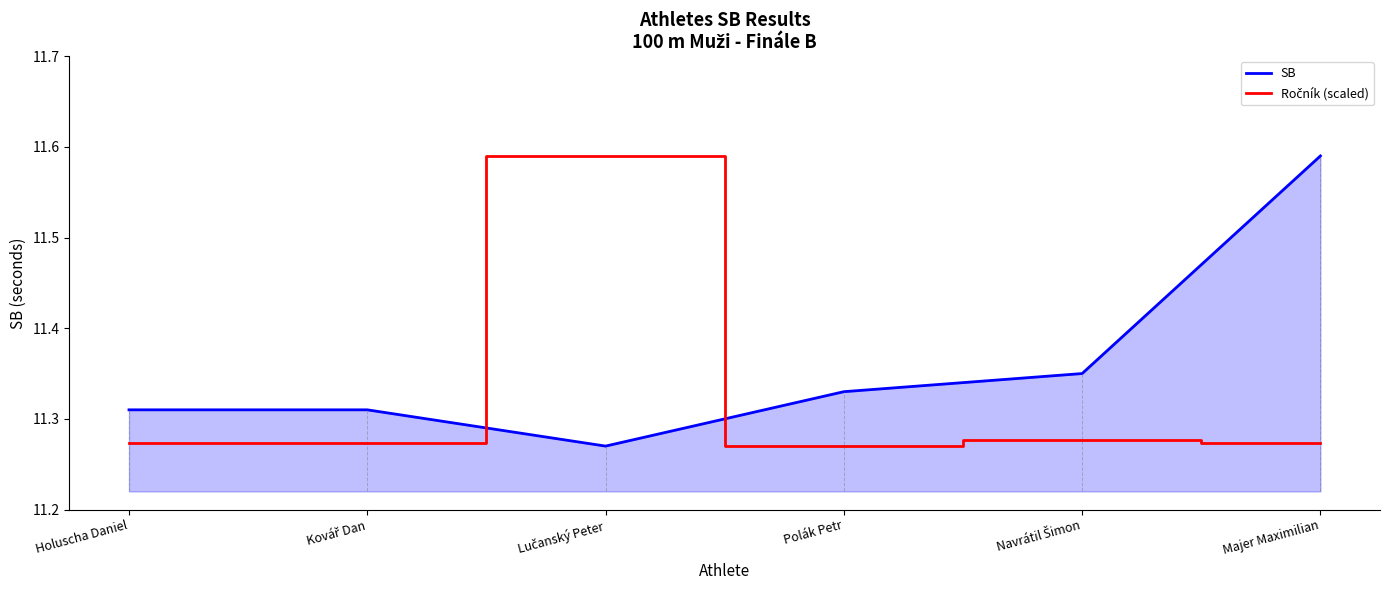

Which series changed the most between Polák Petr and Majer Maximilian?

SB